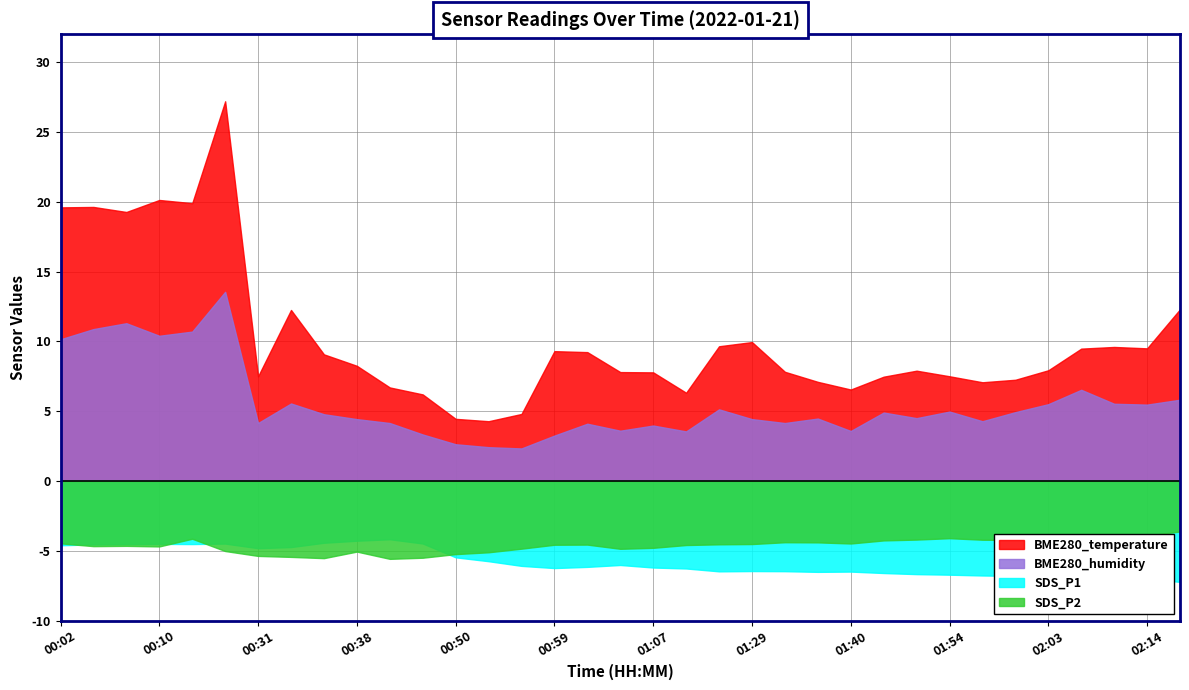

True or false: BME280_temperature and SDS_P1 cross at least once.

False